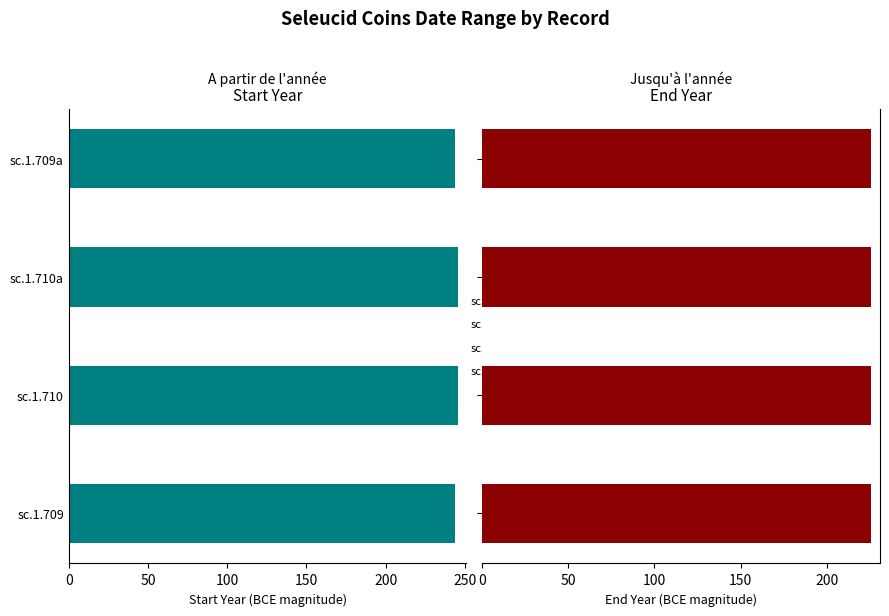

True or false: Jusqu'à l'année has a value of 0.9 at 0.

False